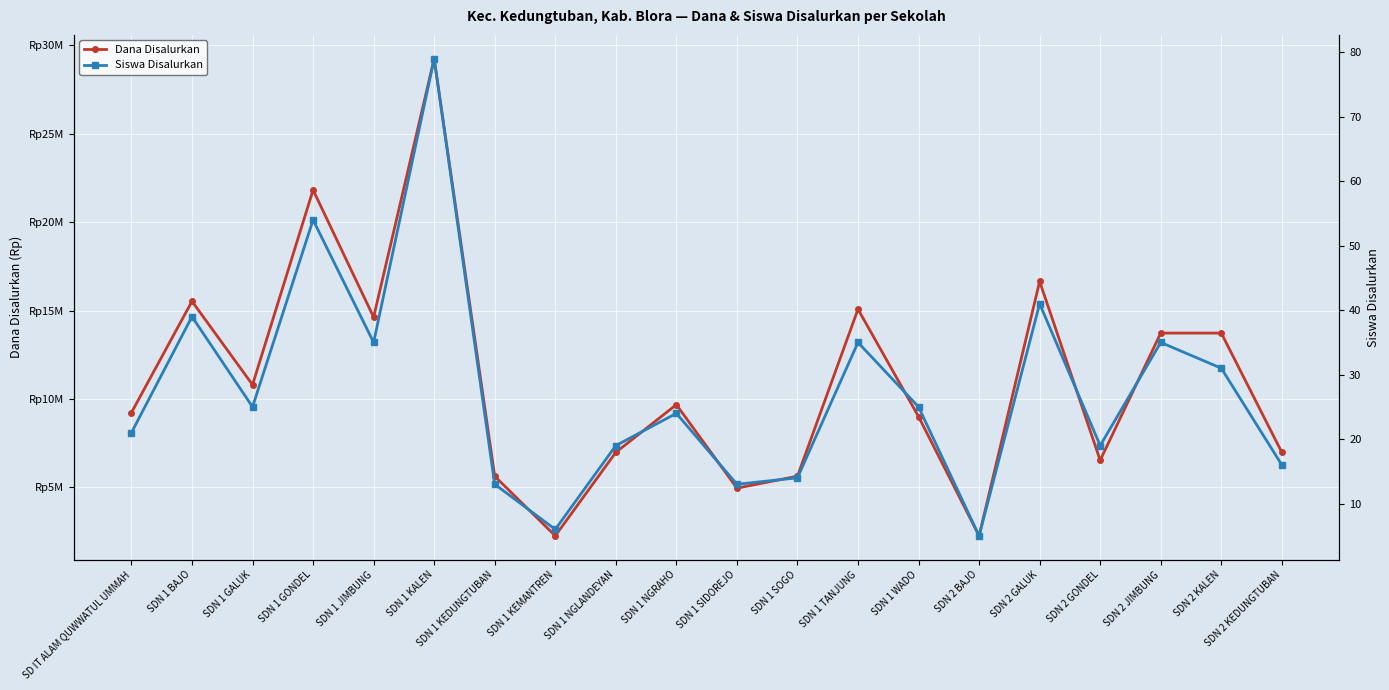

Is it true that Siswa Disalurkan equals 21 at SD IT ALAM QUWWATUL UMMAH?

True